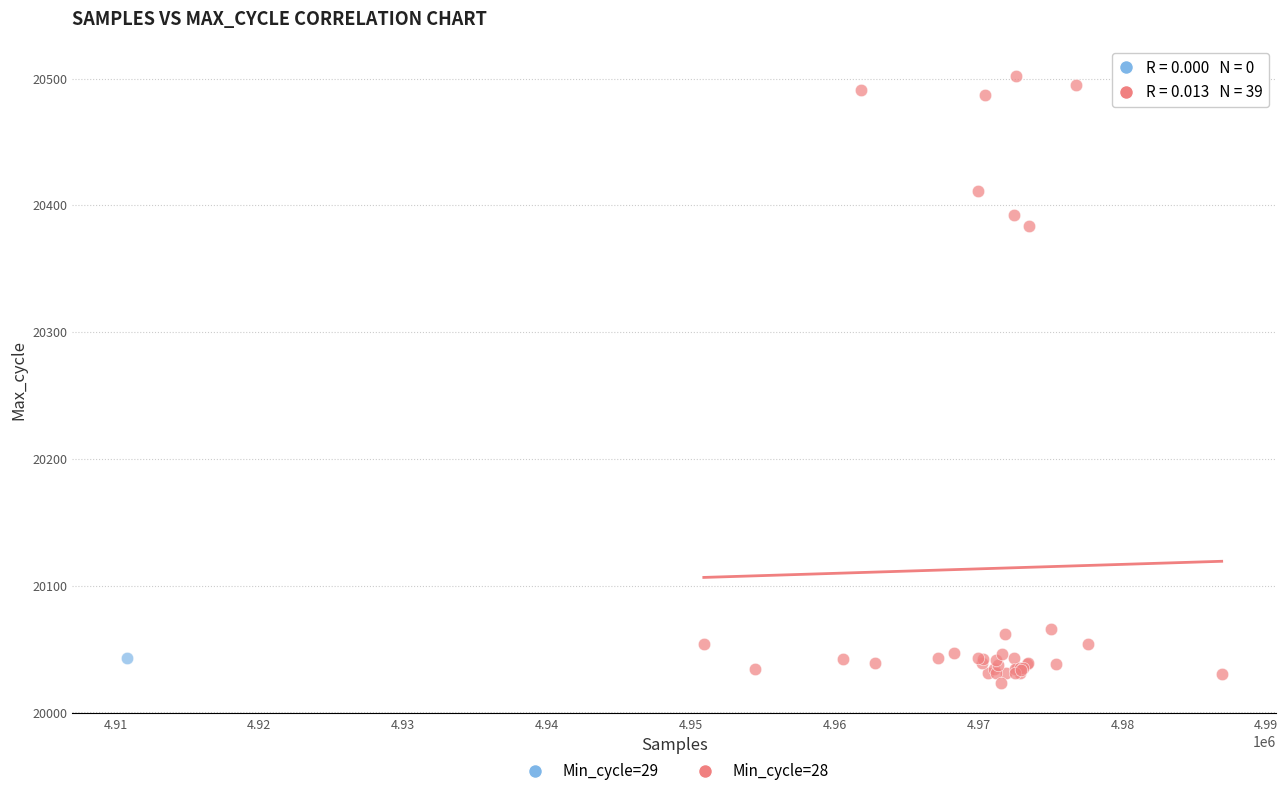

What are all the series names shown in the legend?

Min_cycle=29, Min_cycle=28